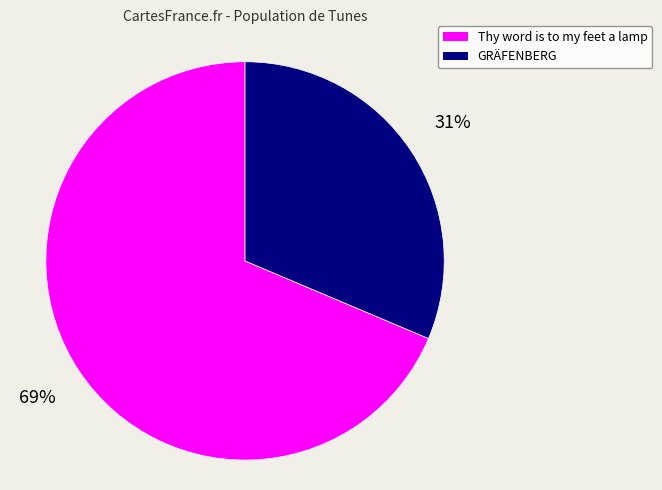

How many segments does this pie chart have?

2